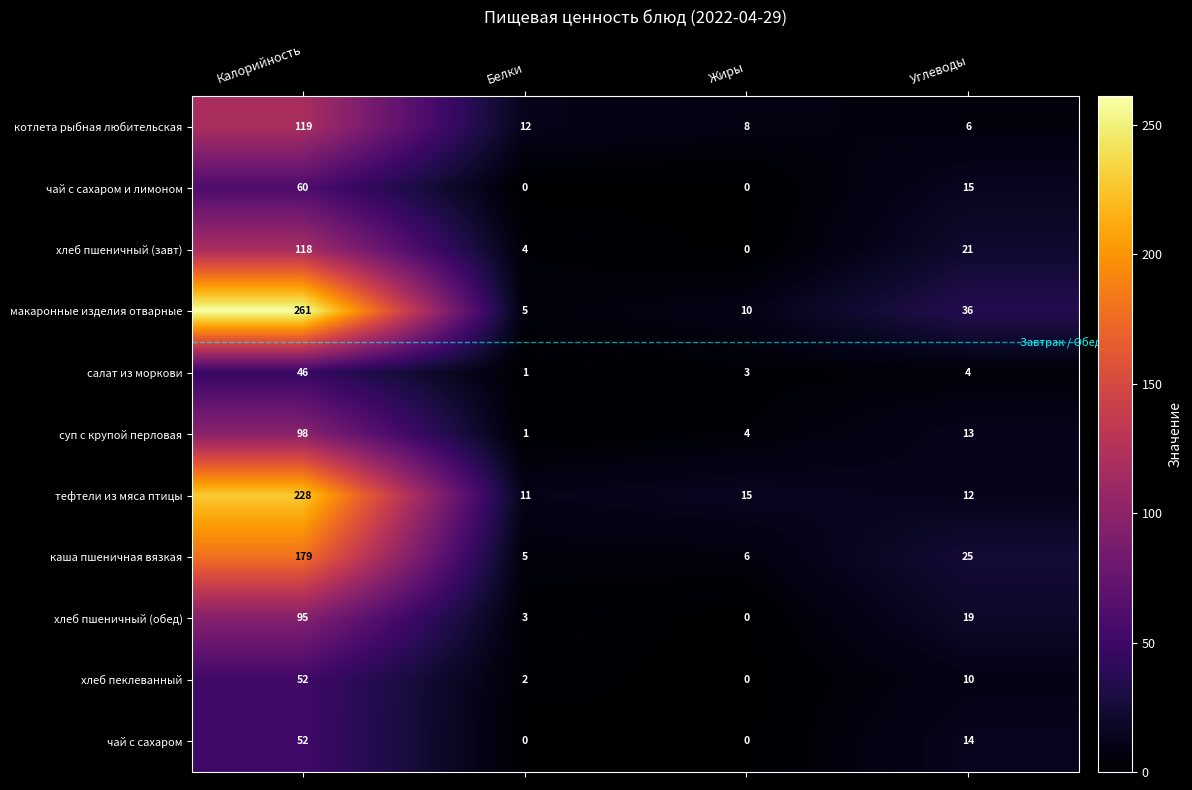

Between Жиры and Углеводы, which series saw the biggest shift?

макаронные изделия отварные